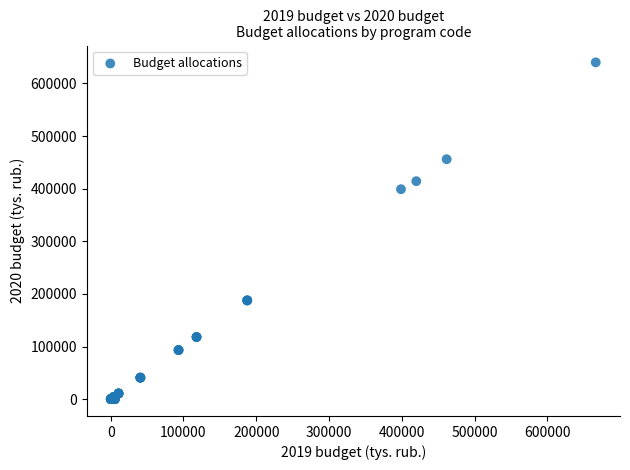

What Y value in the scatter plot is closest to 319968?

398908.3